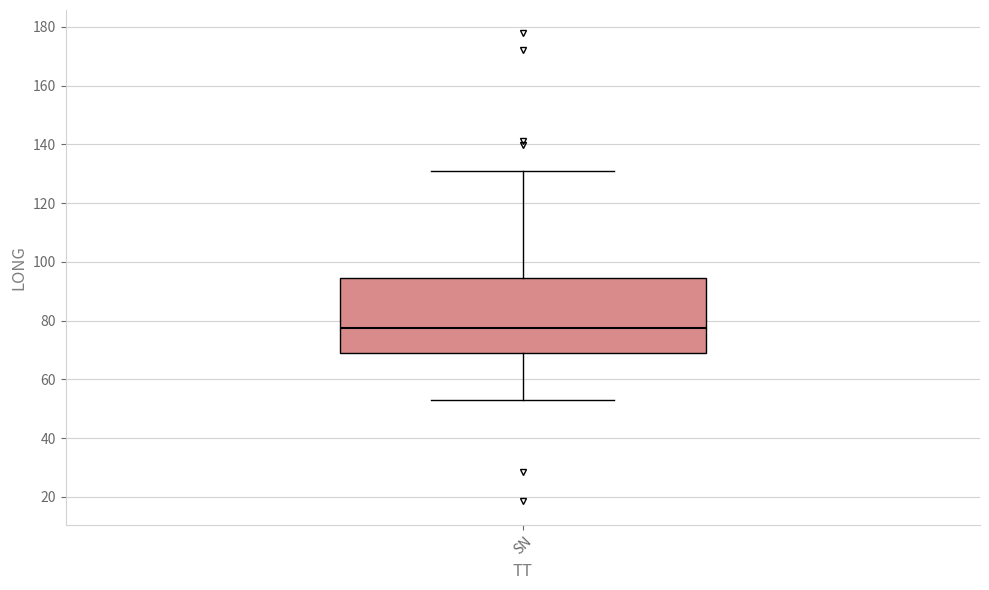

Read this box plot against the y-axis: the position of the median line, the range covered by the box, and the ends of both whiskers. The values are not printed on the chart, so give them approximately, as read against the axis.

median 78, box 70 to 94, whiskers 54 to 132